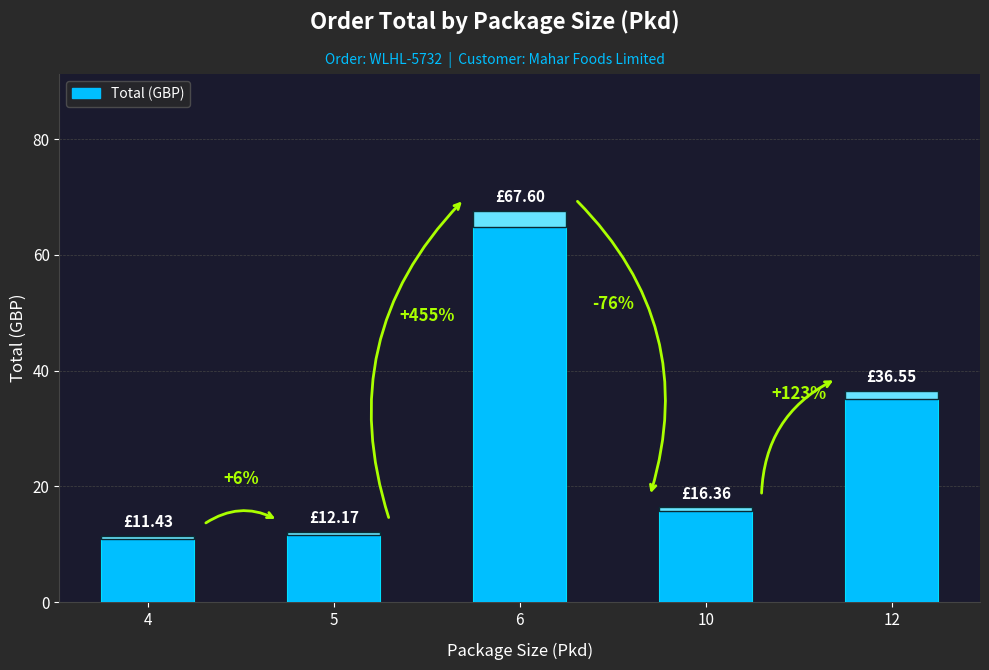

Does the chart contain any negative values?

No